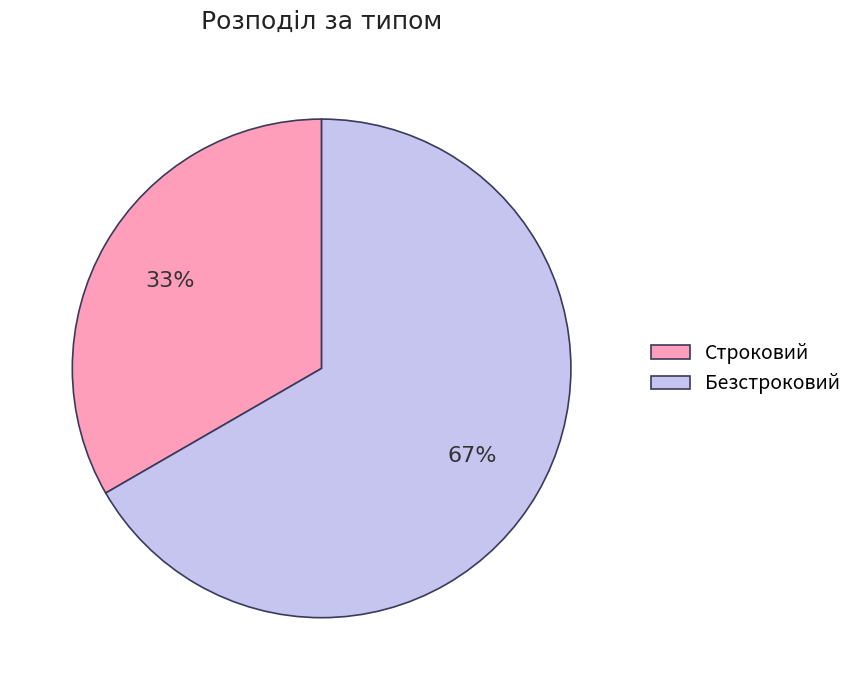

Which category accounts for the majority?

Безстроковий